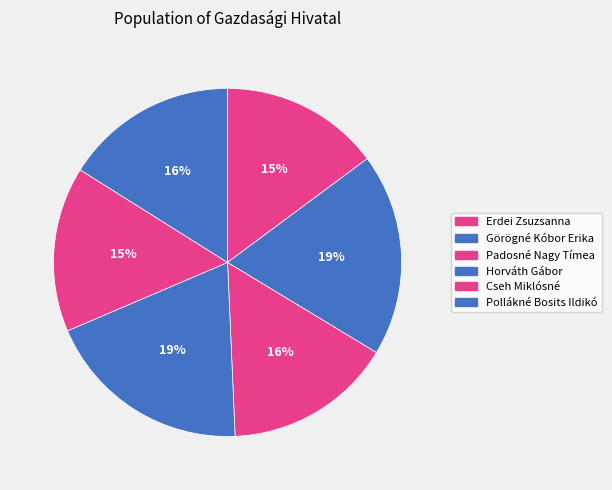

What is the change in value from Padosné Nagy Tímea to Cseh Miklósné?

-6